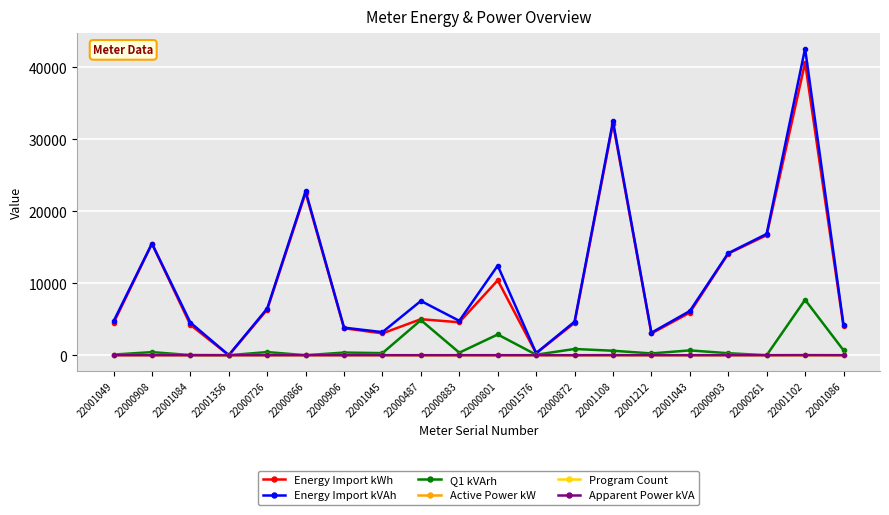

Is it true that Apparent Power kVA equals 0.0 at 22001356?

True